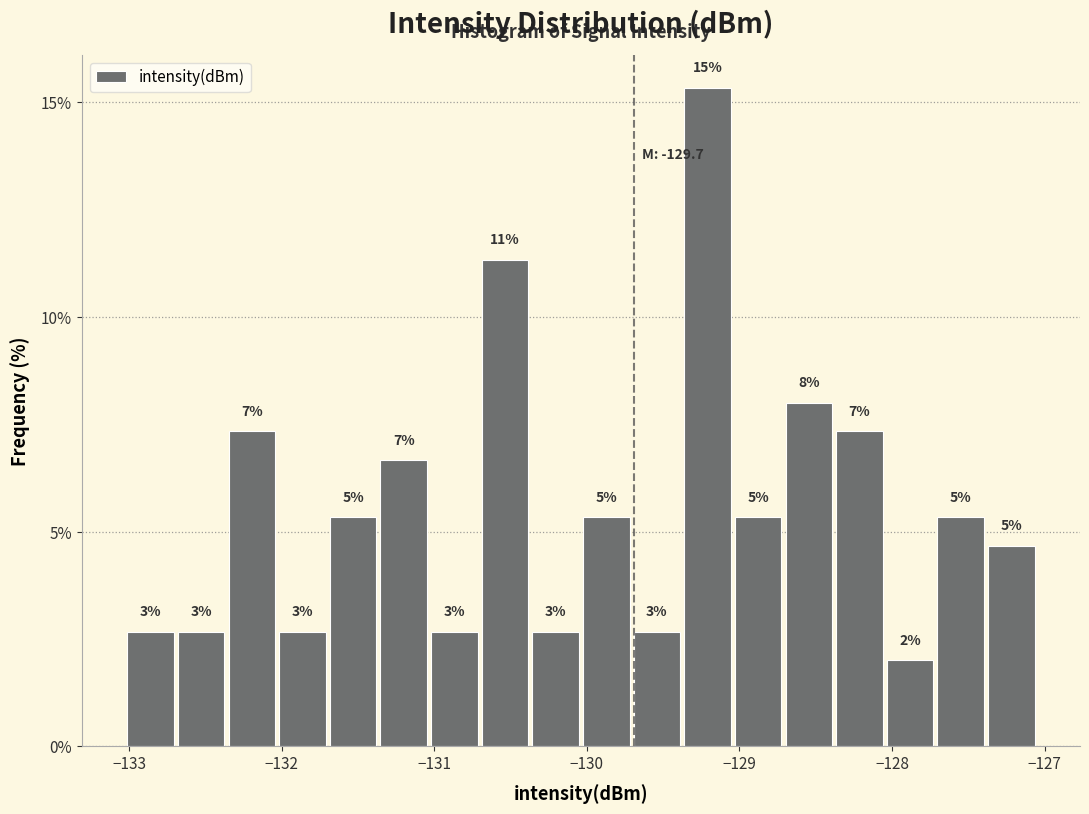

Around what value on the x-axis is the tallest bar? Give the approximate position of its centre, as read against the axis.

-129.2